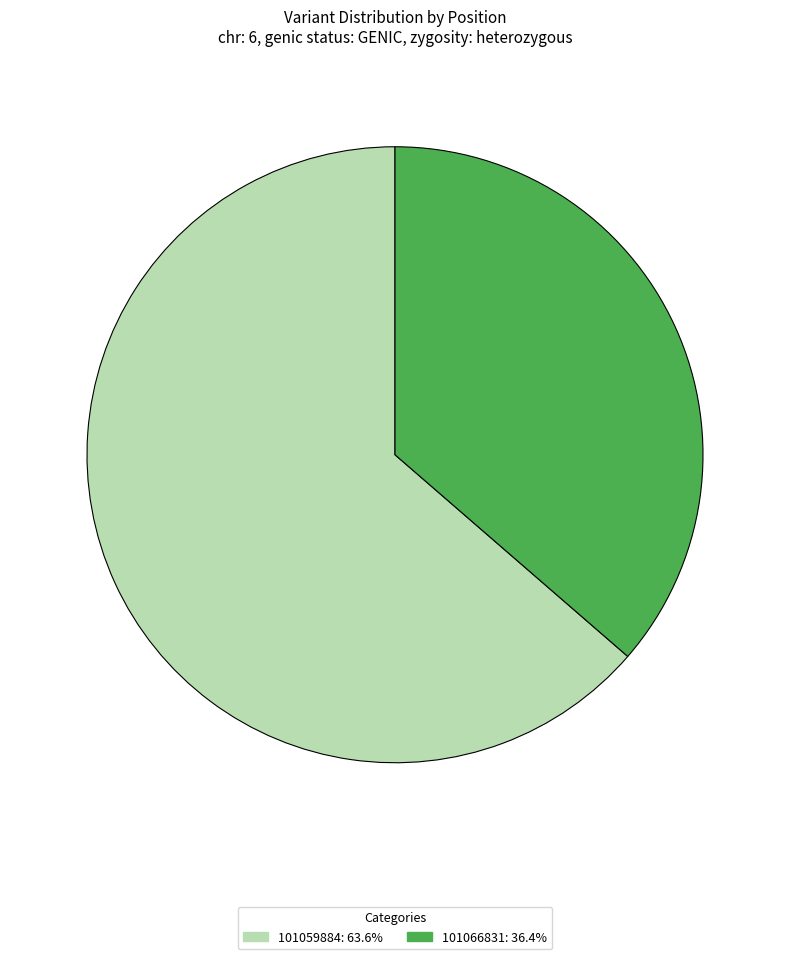

Which has a higher value, 101066831 or 101059884?

101059884